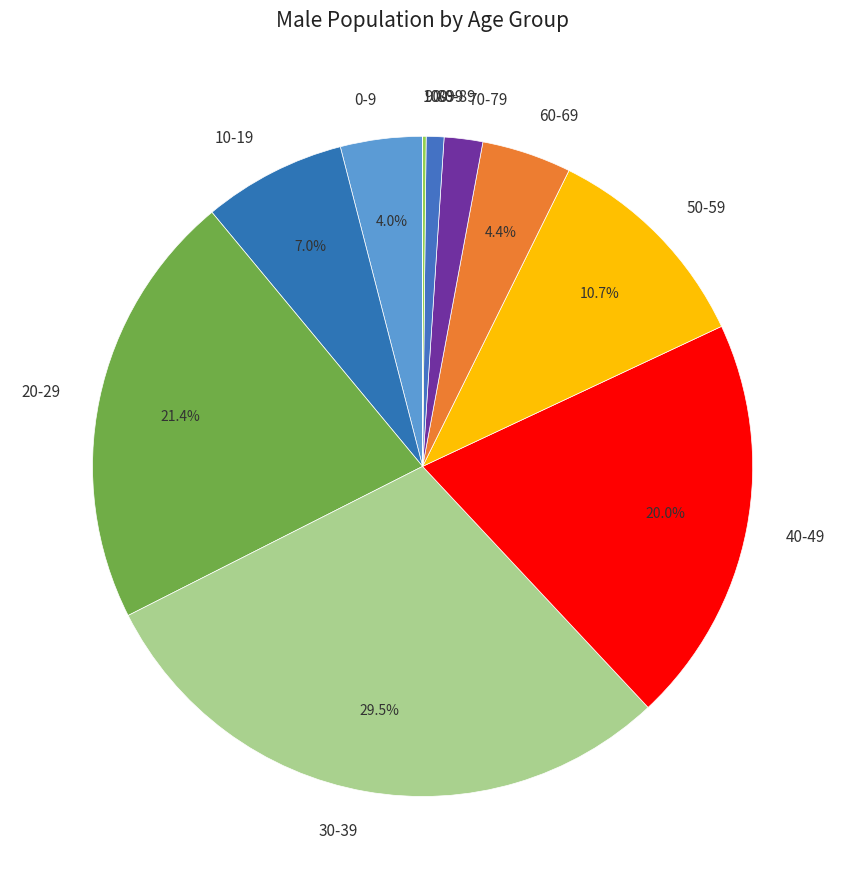

Between 80-89 and 30-39, which is larger?

30-39